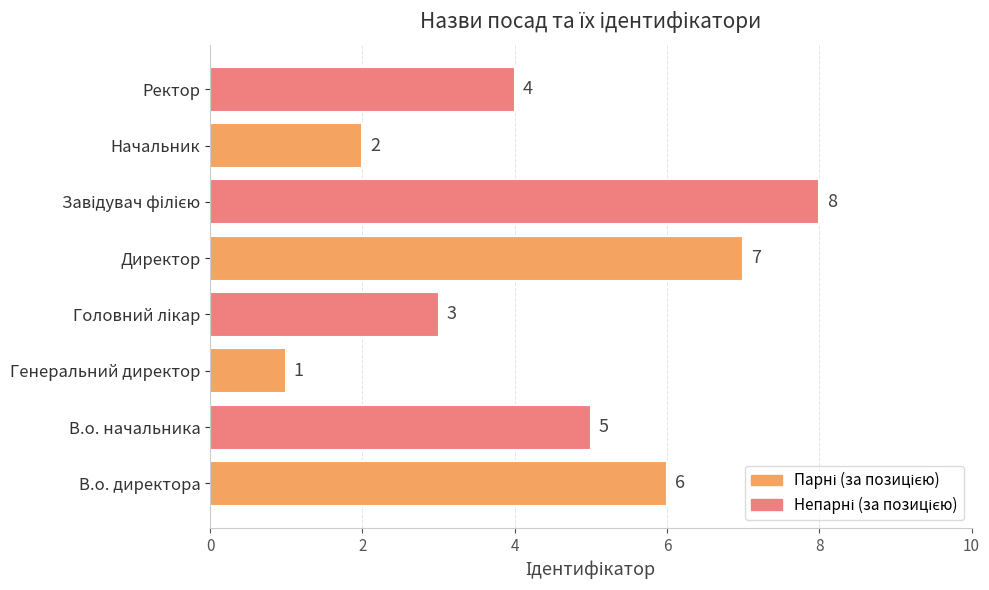

Is it true that the value at Генеральний директор is 1?

True